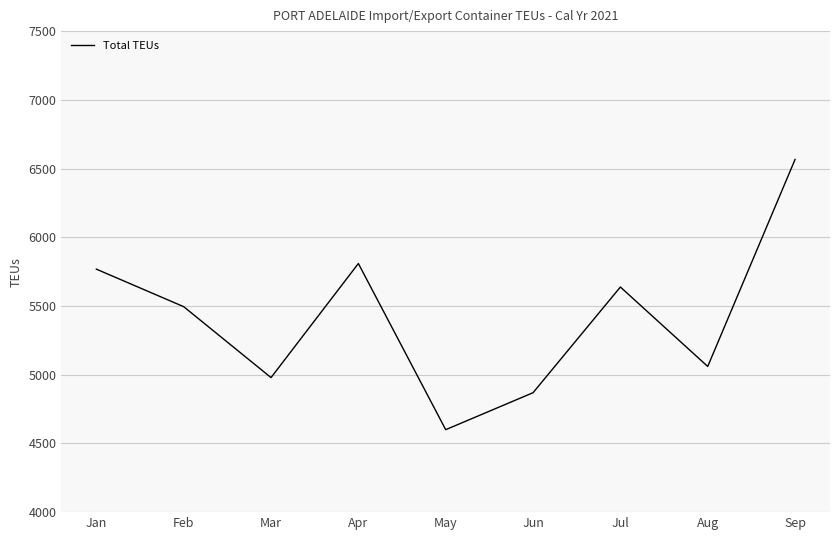

The chart shows a value of 5809 at Apr. True or false?

True